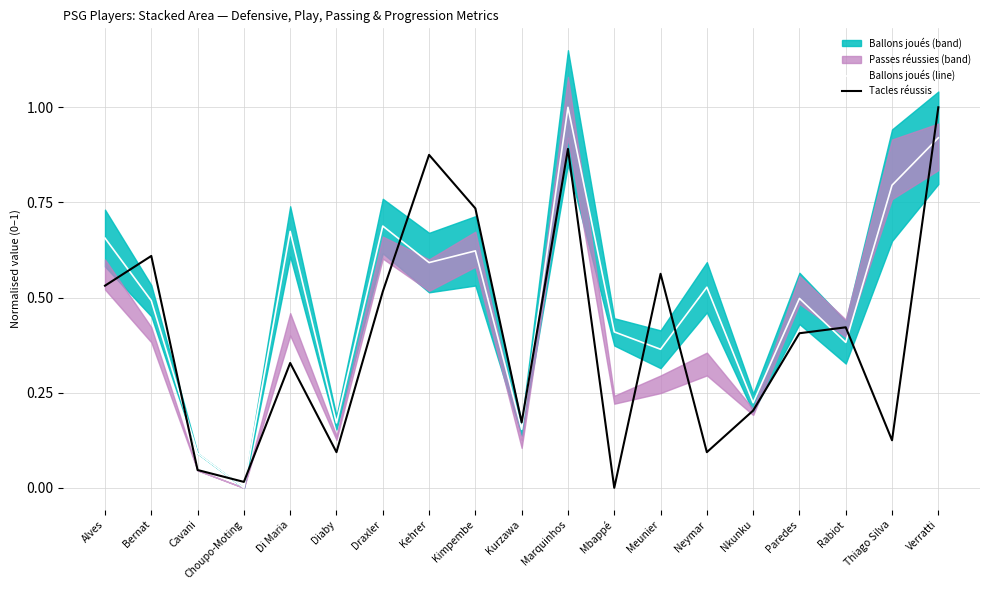

True or false: Ballons joués (line) has a value of 0.8 at Kehrer.

False